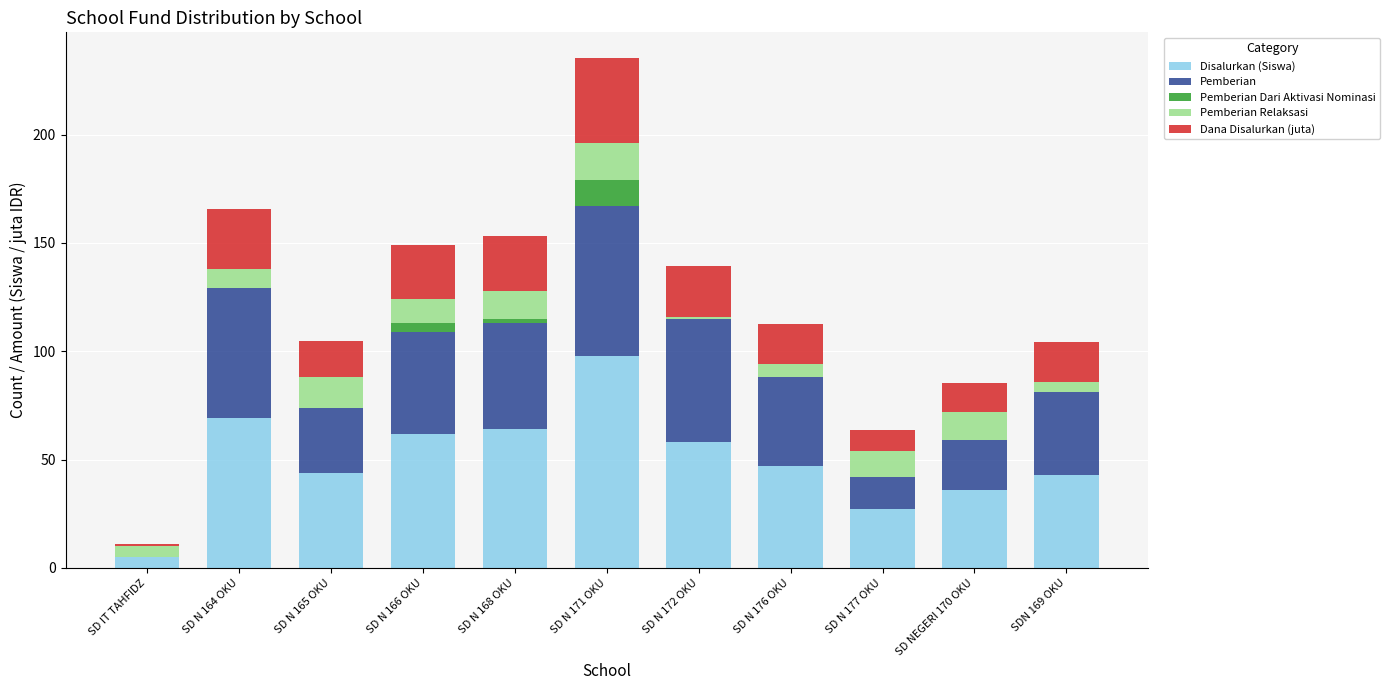

What is the highest value of the Disalurkan (Siswa) series?

98.0